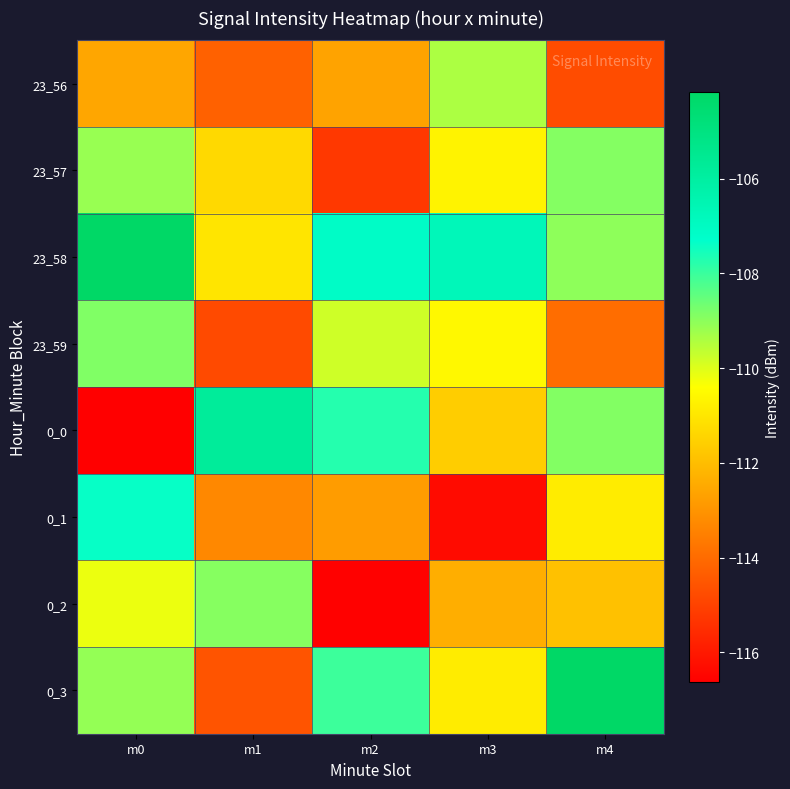

How many categories are shown in the chart?

5